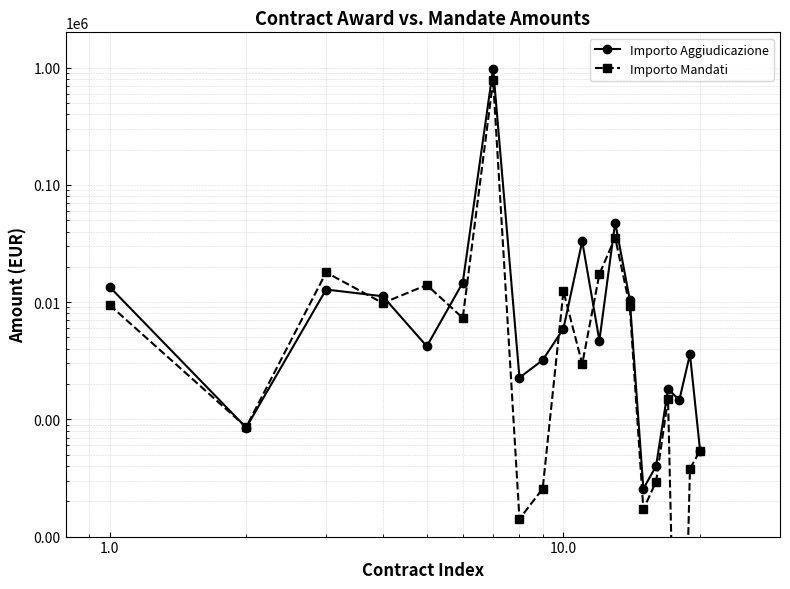

What is the difference between the second highest and second lowest values in the Importo Mandati series?

35368.4